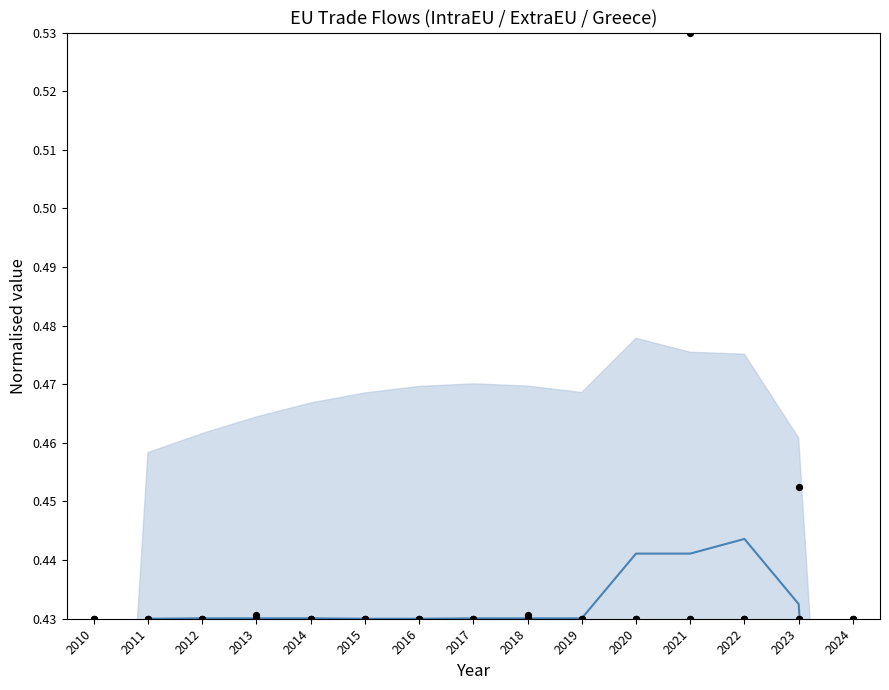

What is the total value across all series at 2022?

1.7